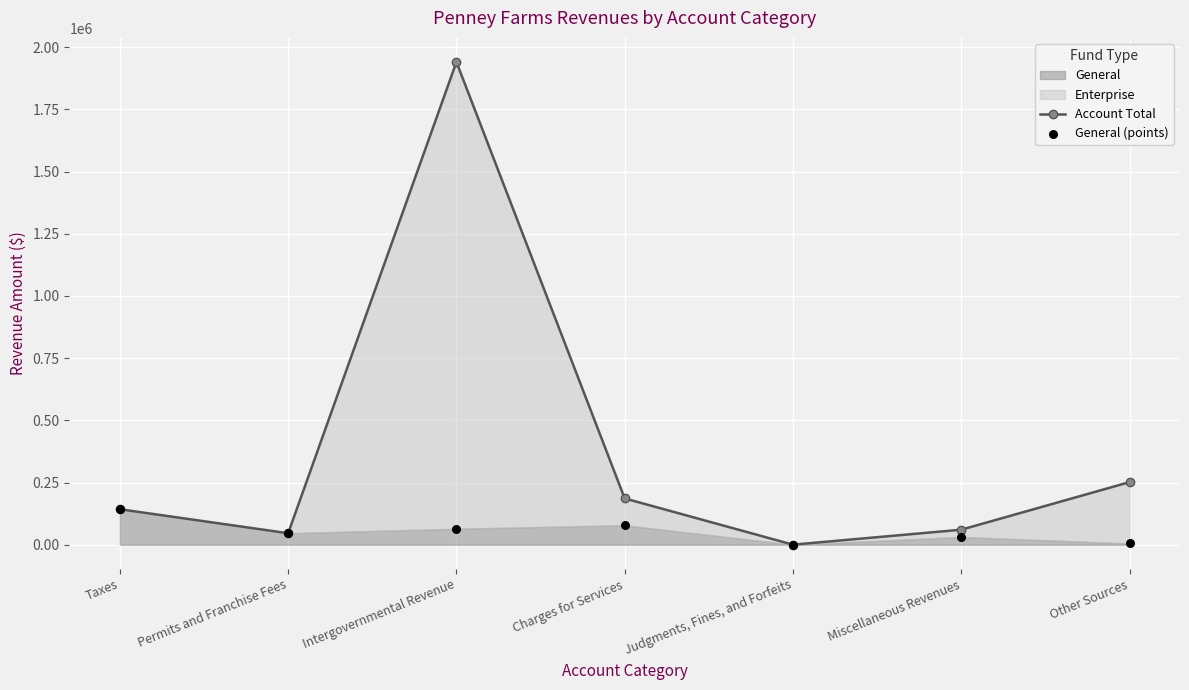

What is the total value across all series at Miscellaneous Revenues?

91578